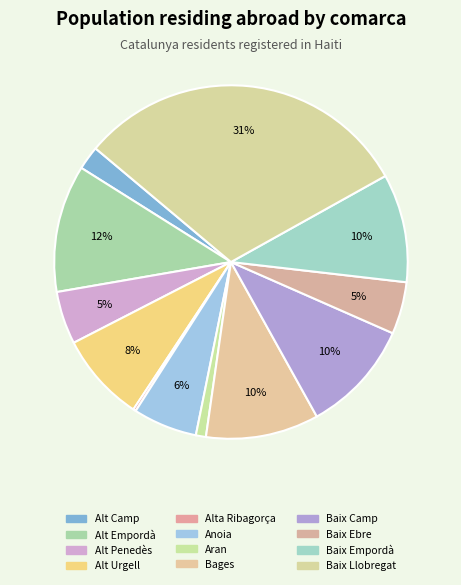

Which category has the biggest portion of the pie?

Baix Llobregat